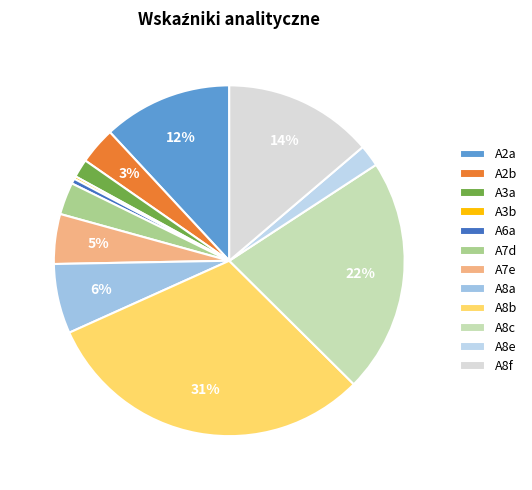

Count the number of slices in the pie.

12